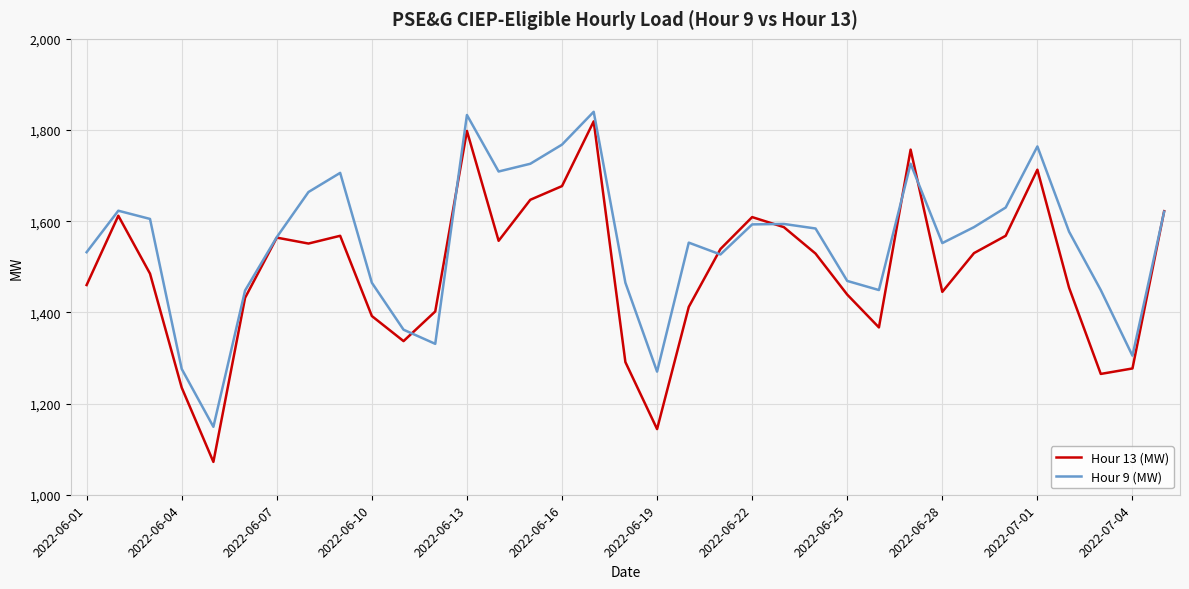

What is the highest value of the Hour 9 (MW) series?

1840